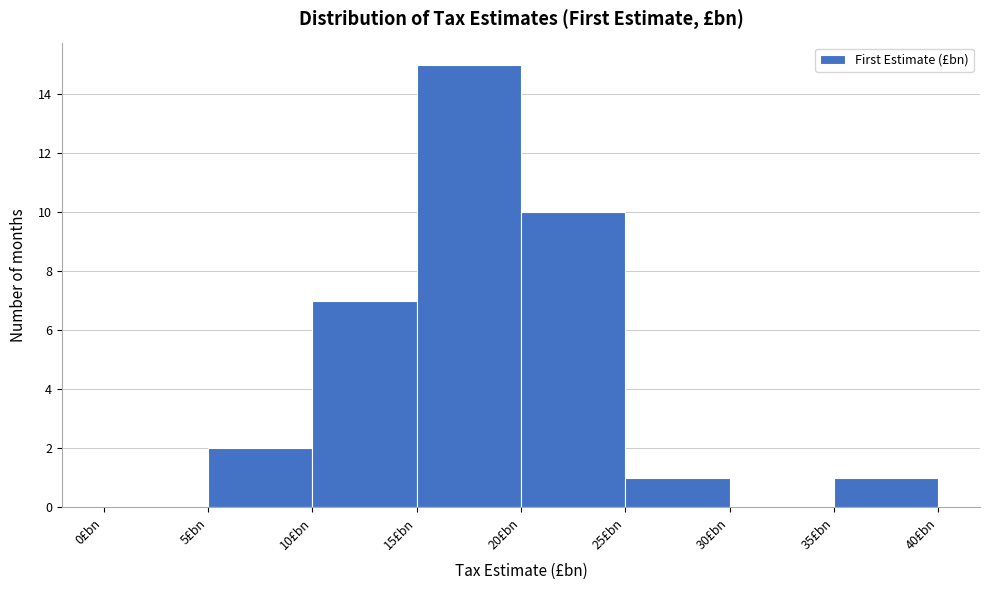

Over which range of the x-axis is the bar tallest?

15 to 20